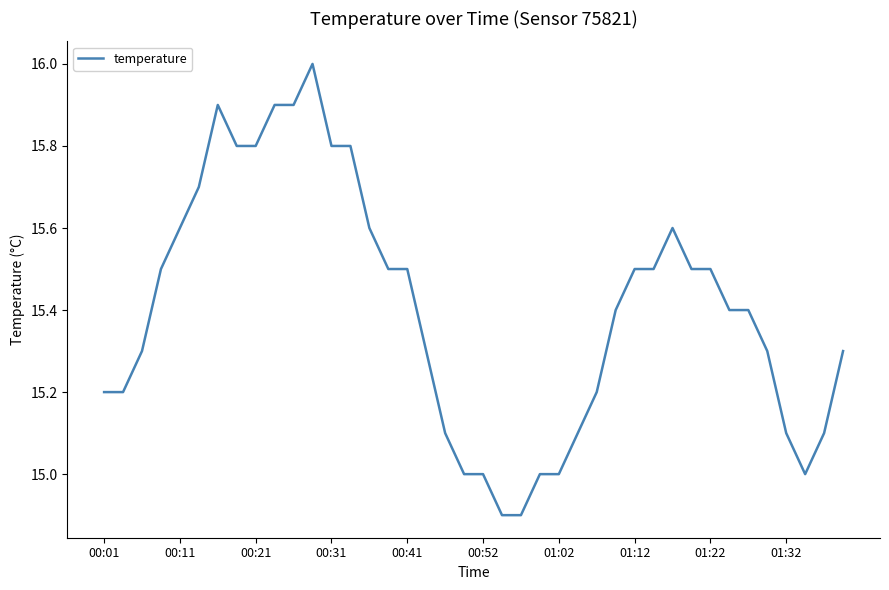

How many categories are shown in the chart?

40